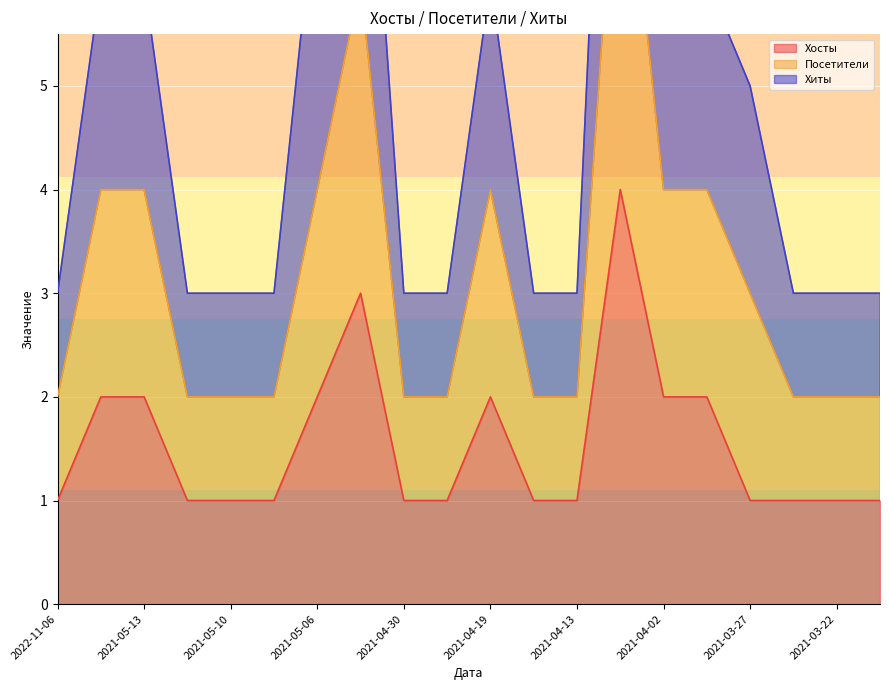

The Хосты series shows 1 at 2021-05-06. True or false?

False